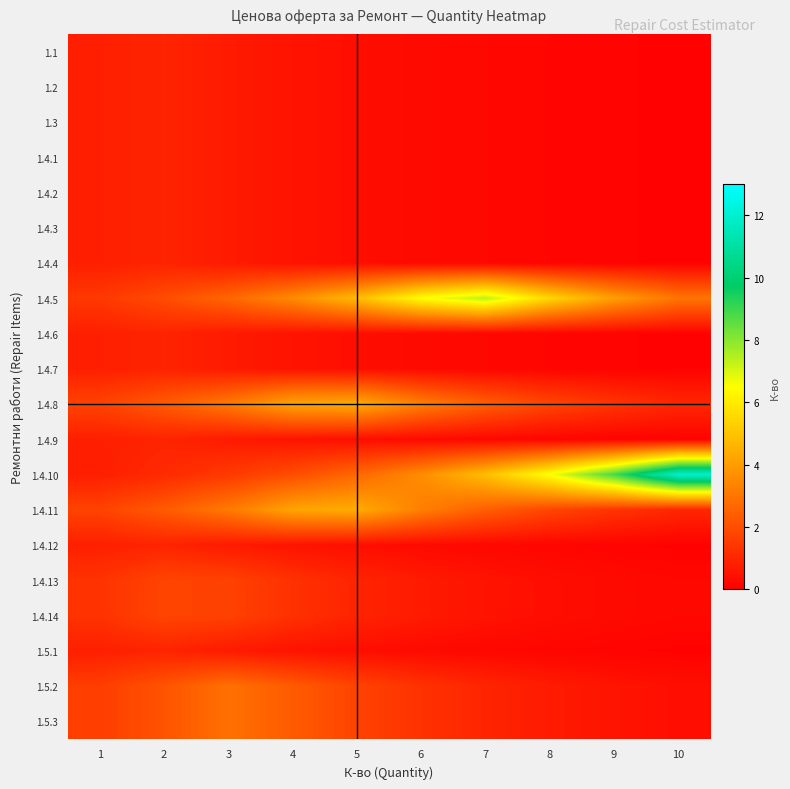

Which series has the largest total across all categories?

1.4.10